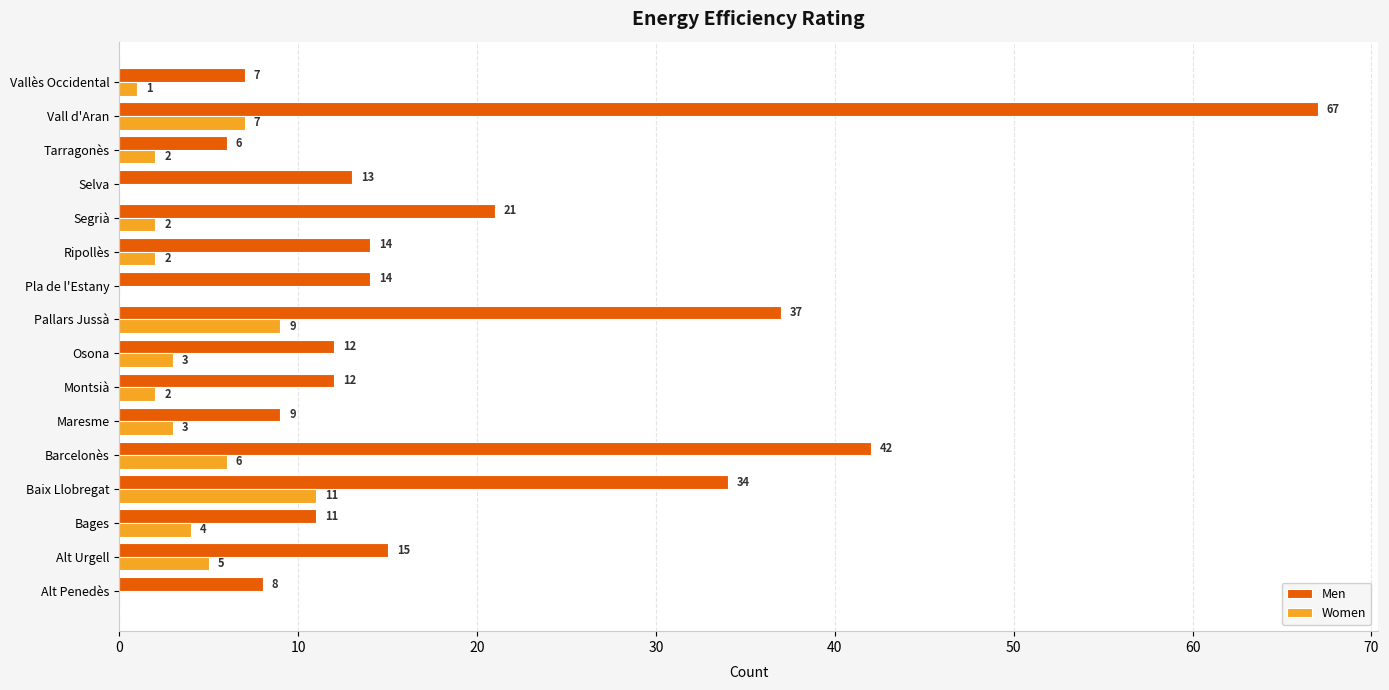

Read the Men value at Pla de l'Estany, to the nearest 10.

10